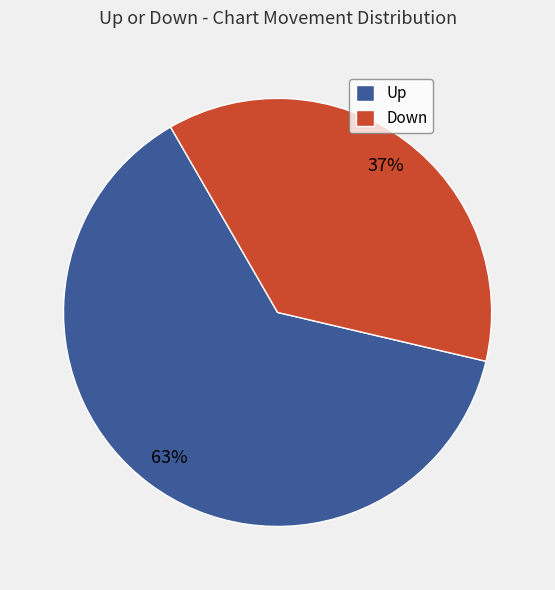

To the nearest percent, what is the average slice percentage?

50%